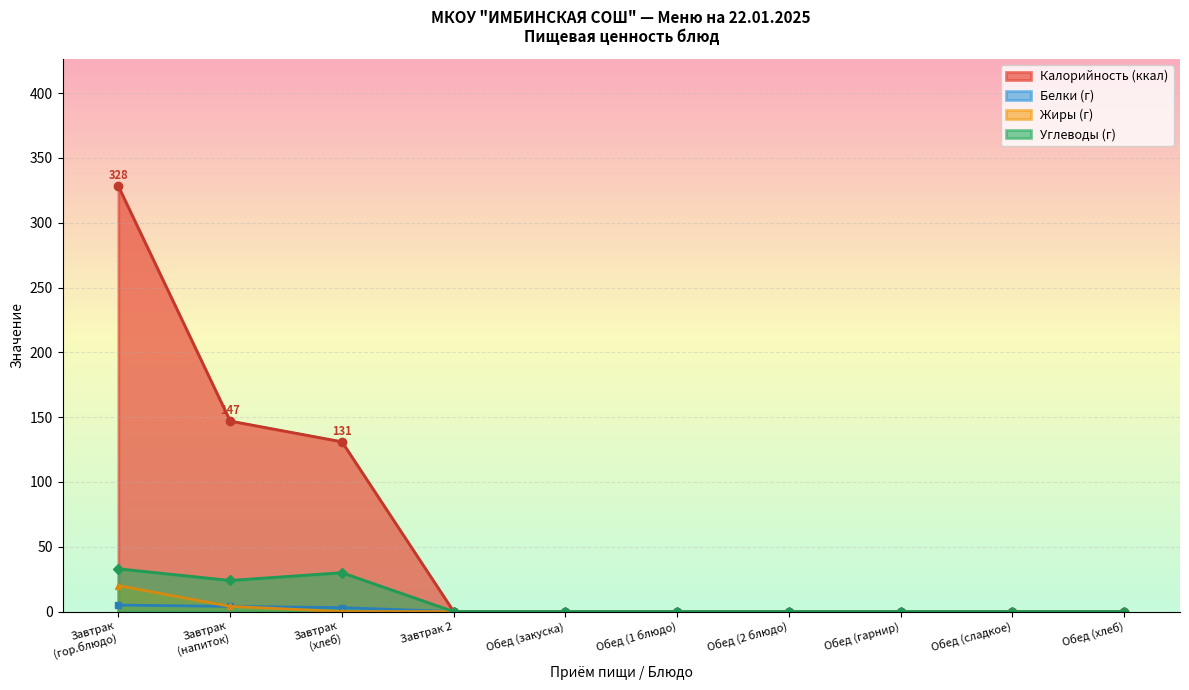

What are all the series names shown in the legend?

Калорийность (ккал), Белки (г), Жиры (г), Углеводы (г)